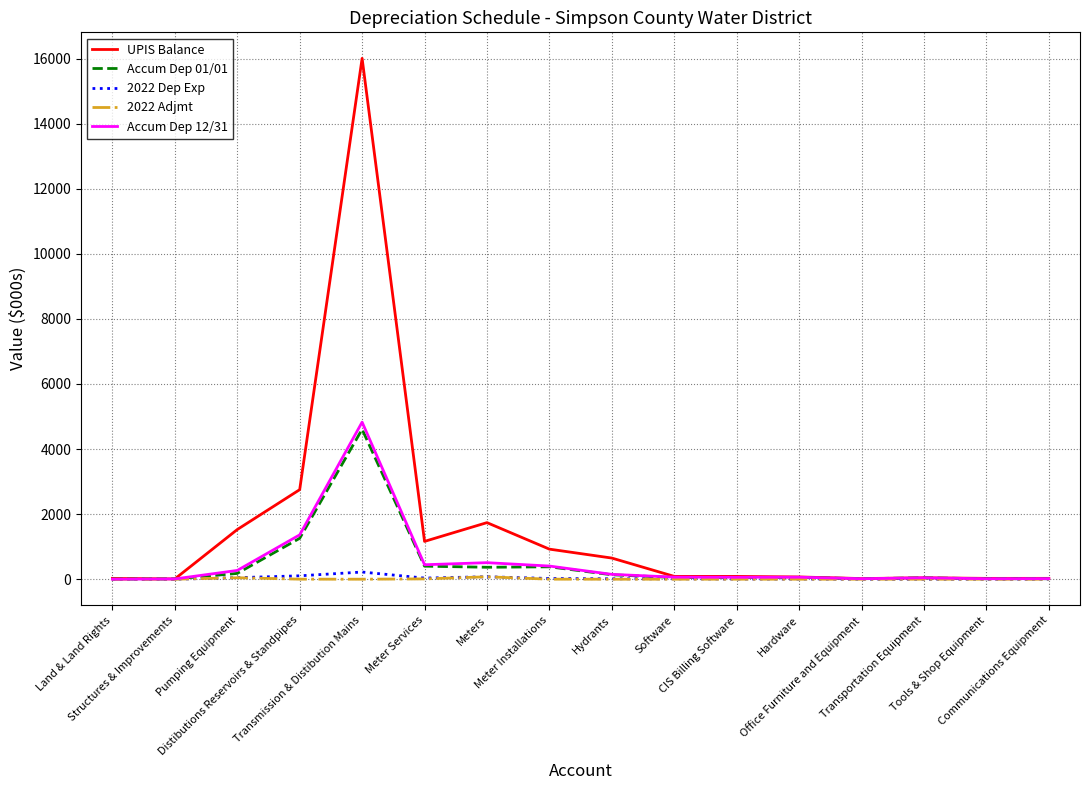

What are all the series names shown in the legend?

UPIS Balance, Accum Dep 01/01, 2022 Dep Exp, 2022 Adjmt, Accum Dep 12/31